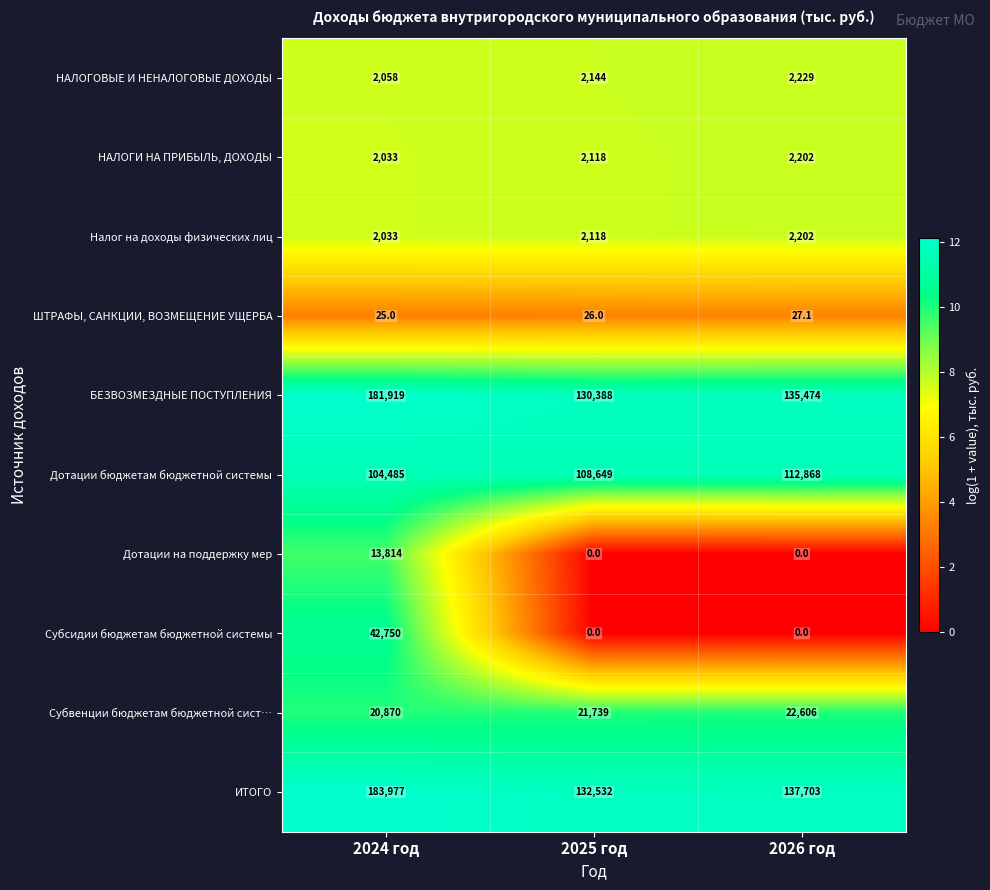

How many Субсидии бюджетам бюджетной системы values are between 0 and 42750?

3